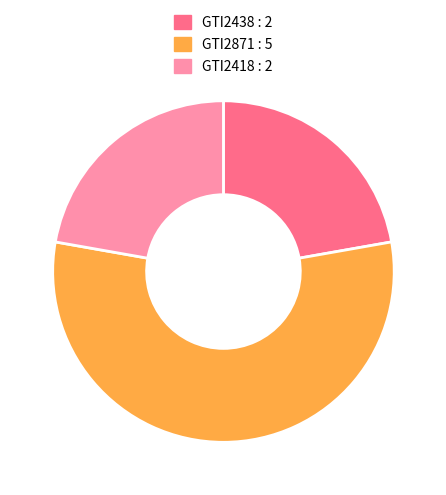

What is the ratio of the value at GTI2438 to the value at GTI2418?

1.0